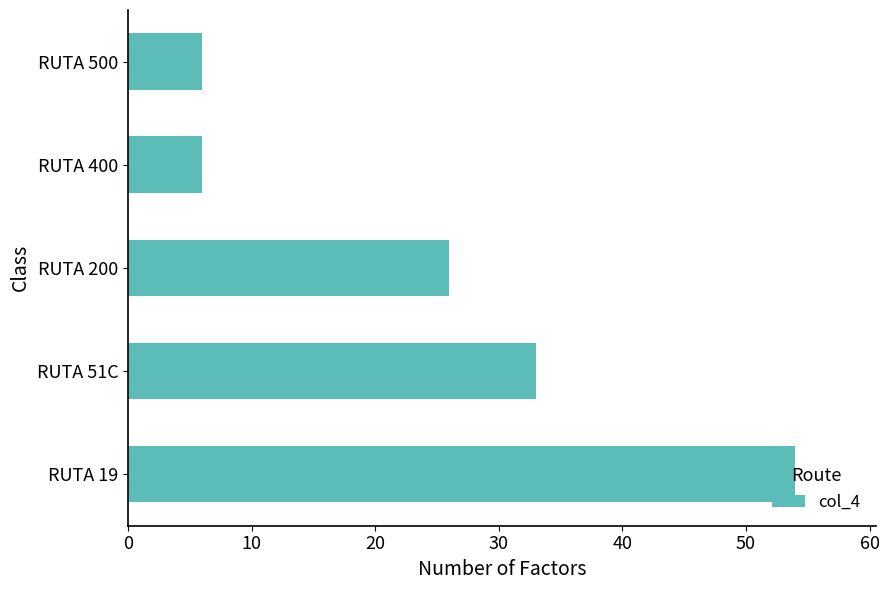

What is the minimum value shown in the chart?

6